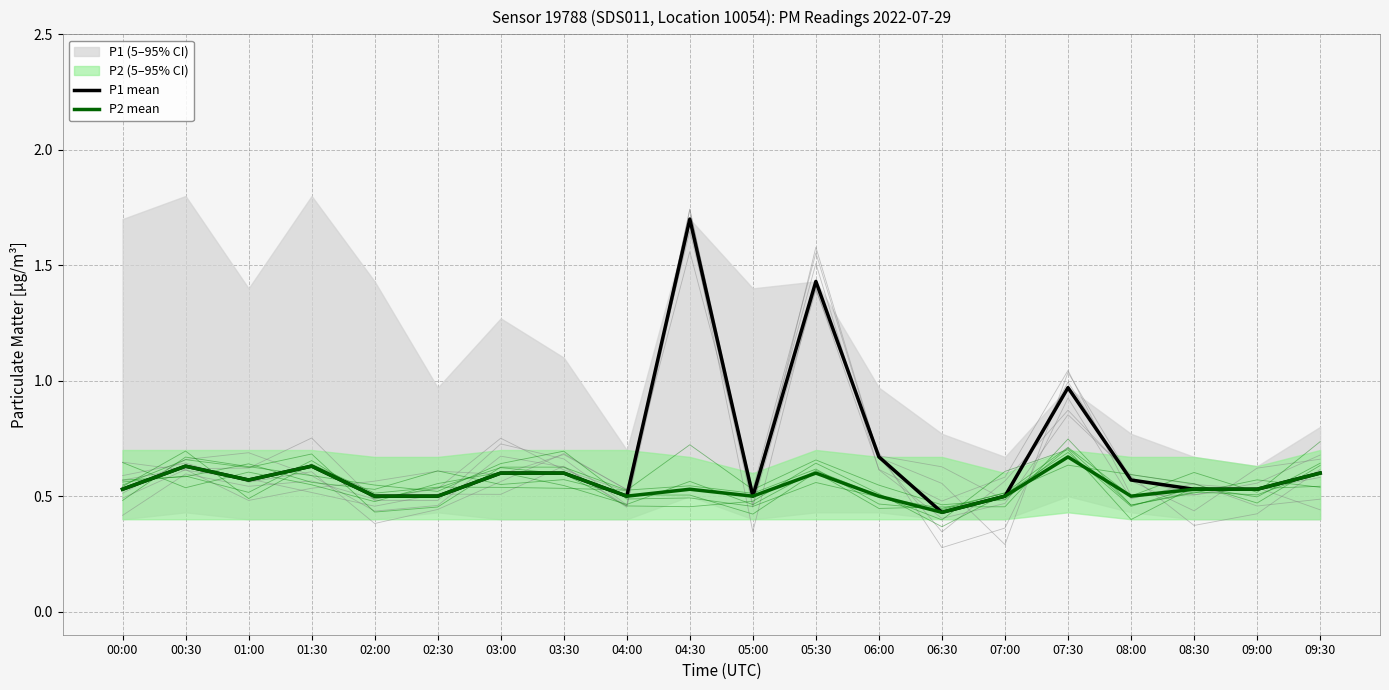

Reading left to right, list all the values displayed in this chart.

P1 mean: 00:00=0.5	00:30=0.6	01:00=0.6	01:30=0.6	02:00=0.5	02:30=0.5	03:00=0.6	03:30=0.6	04:00=0.5	04:30=1.7	05:00=0.5	05:30=1.4	06:00=0.7	06:30=0.4	07:00=0.5	07:30=1.0	08:00=0.6	08:30=0.5	09:00=0.5	09:30=0.6
P2 mean: 00:00=0.5	00:30=0.6	01:00=0.6	01:30=0.6	02:00=0.5	02:30=0.5	03:00=0.6	03:30=0.6	04:00=0.5	04:30=0.5	05:00=0.5	05:30=0.6	06:00=0.5	06:30=0.4	07:00=0.5	07:30=0.7	08:00=0.5	08:30=0.5	09:00=0.5	09:30=0.6